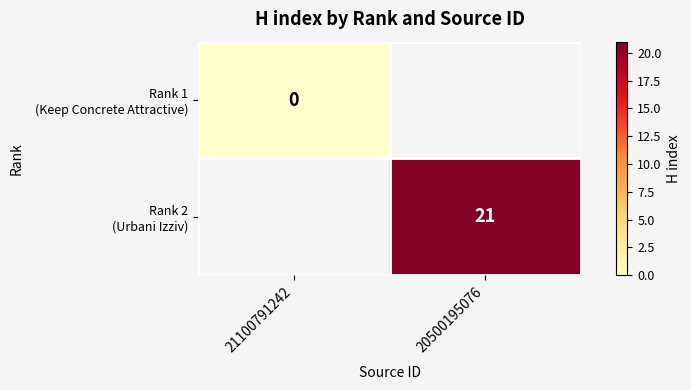

What is the approximate value of Rank 2 (Urbani Izziv) at 20500195076?

21.0